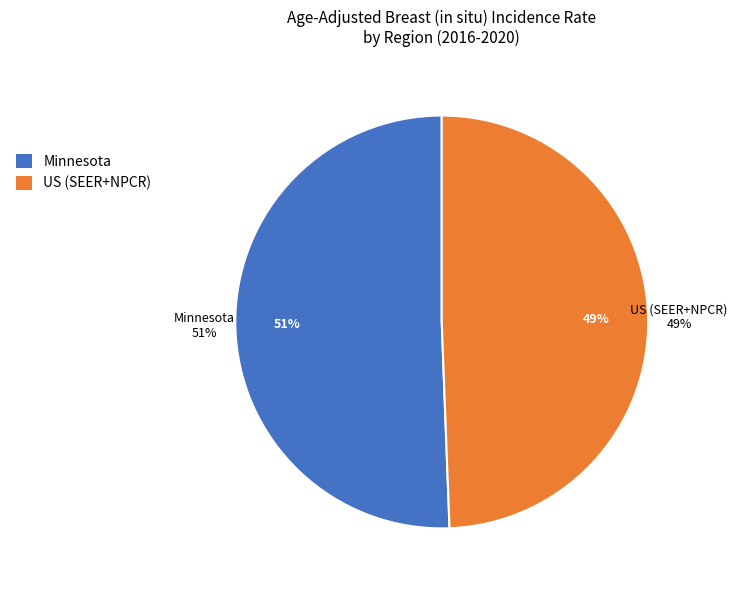

Combined, what portion of the pie is US (SEER+NPCR) and Minnesota?

100.0%